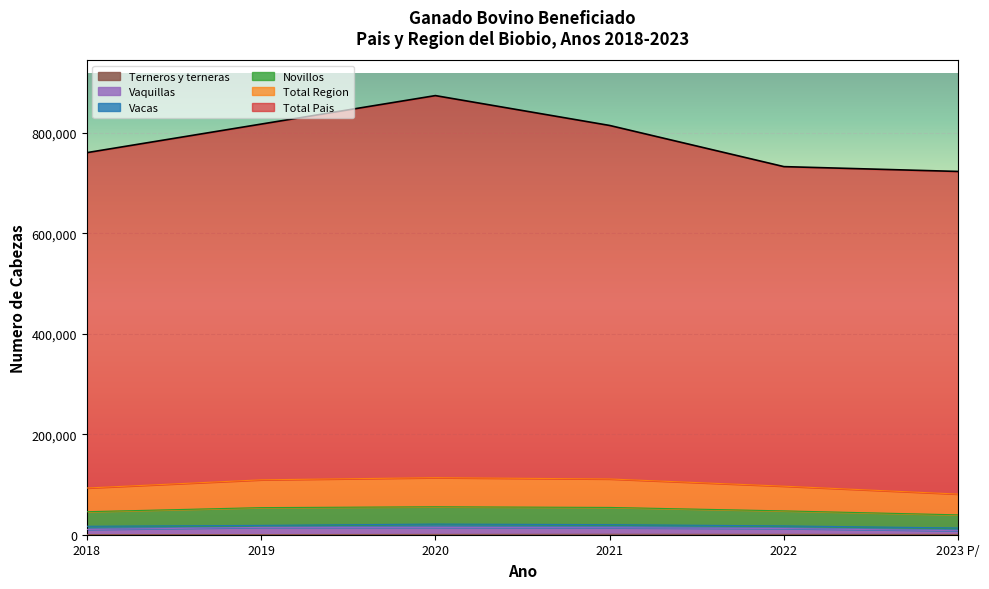

True or false: Novillos and Total Pais intersect in this chart.

False